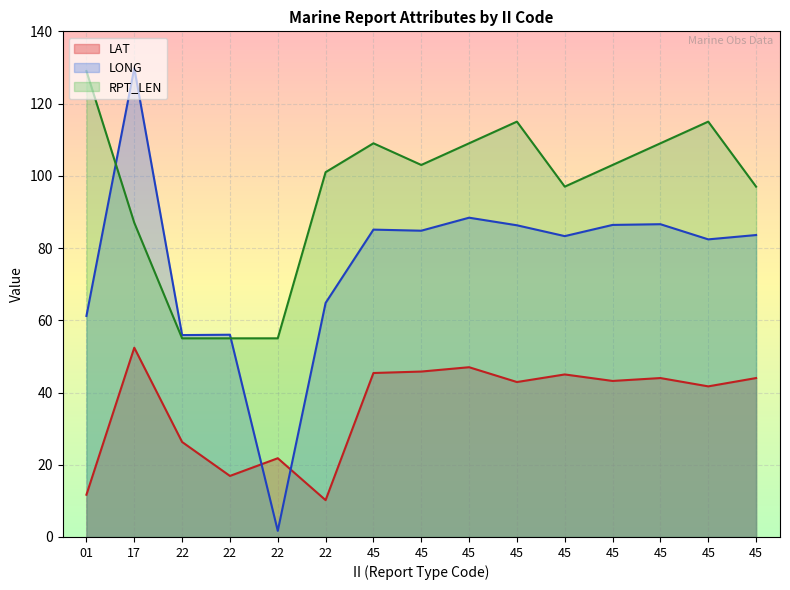

Which category has the highest value in the LAT series?

17